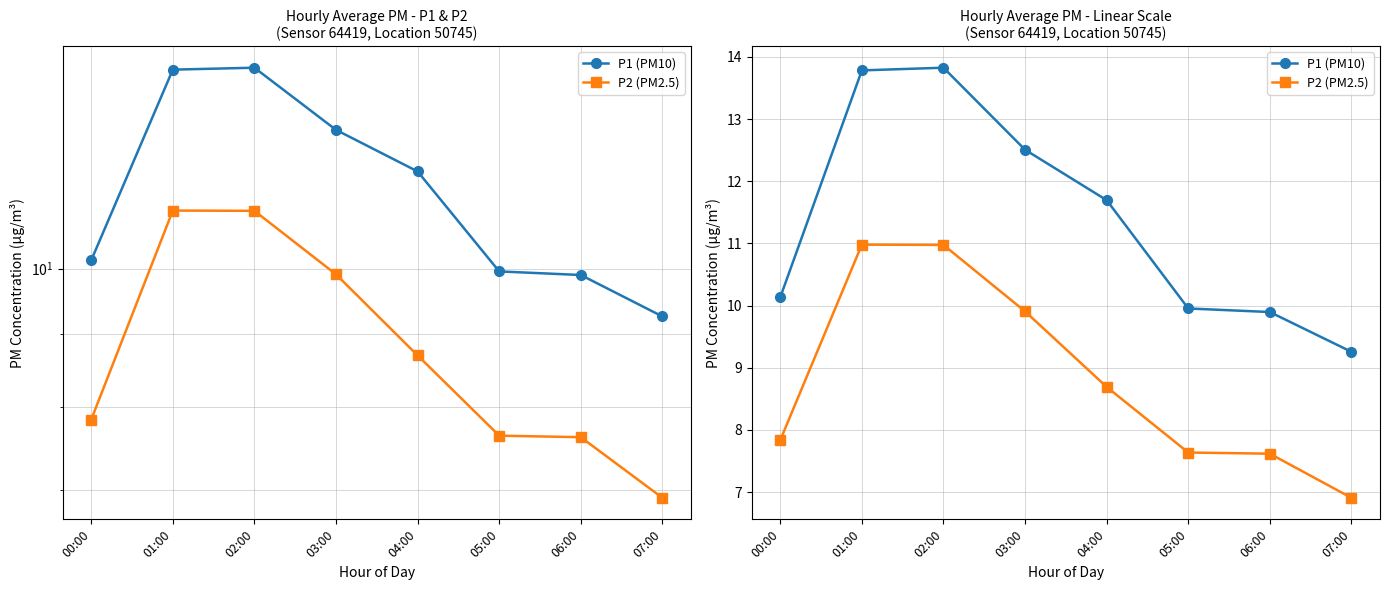

True or false: P1 (PM10) and P2 (PM2.5) cross at least once.

False